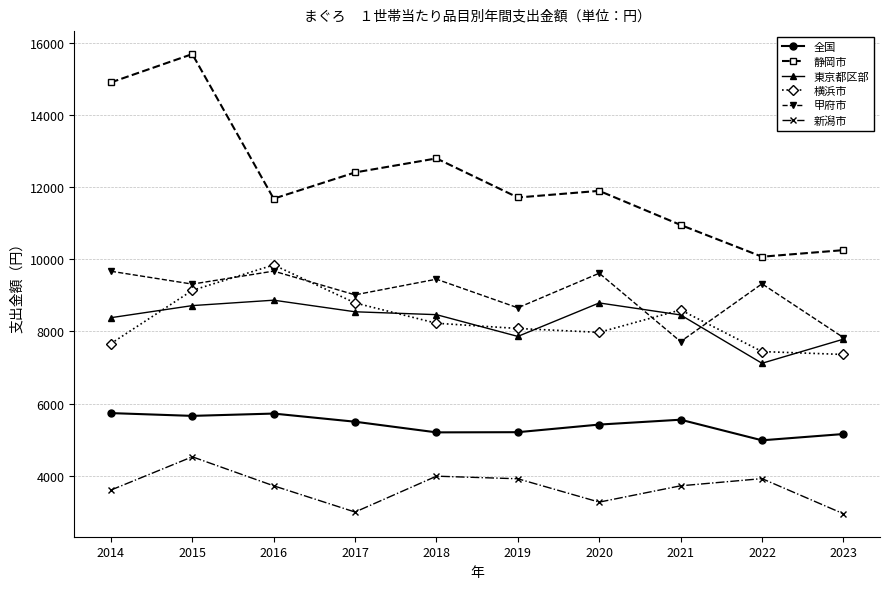

What is the difference between the highest and lowest values at 2022?

6150